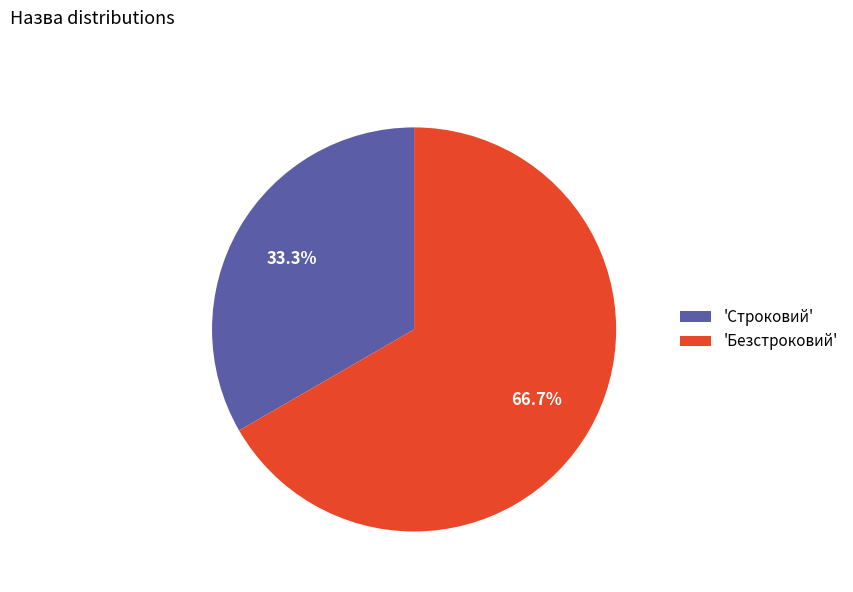

Approximately how many times larger is the value at 'Строковий' compared to 'Безстроковий'?

0.5